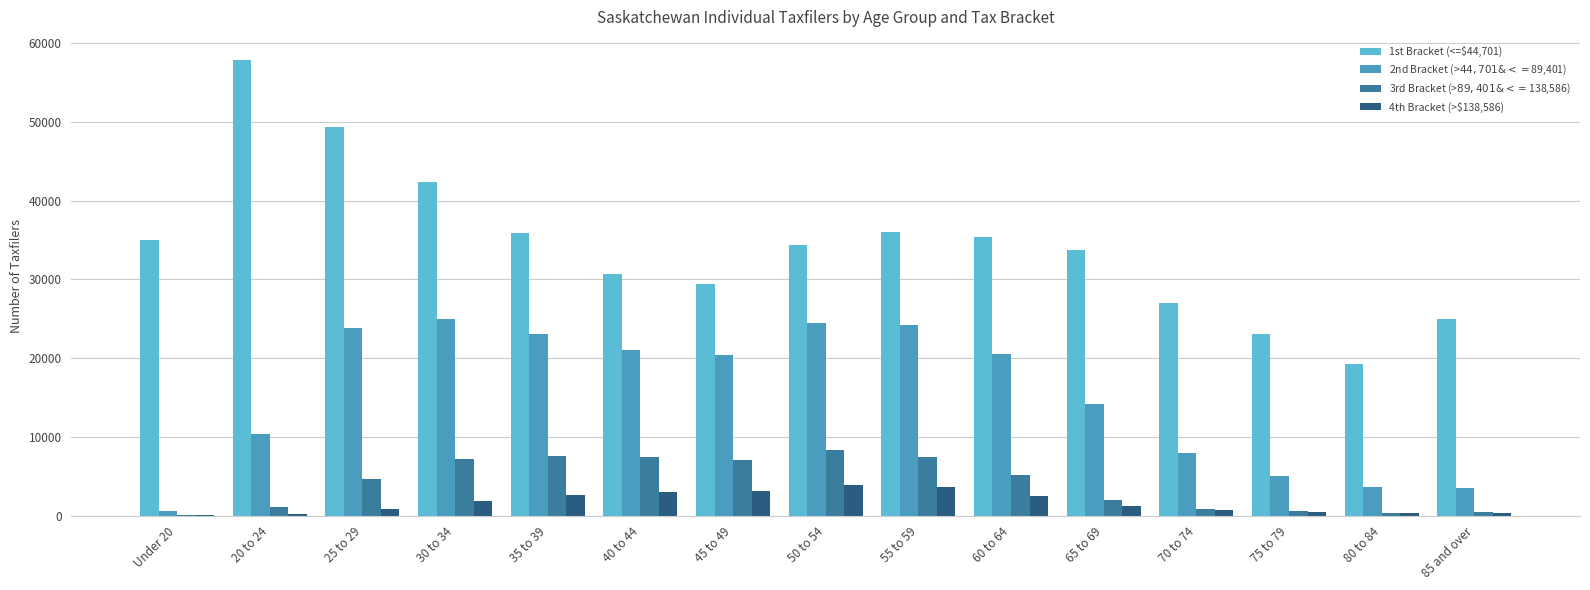

At which category does the chart reach its peak across all series?

20 to 24